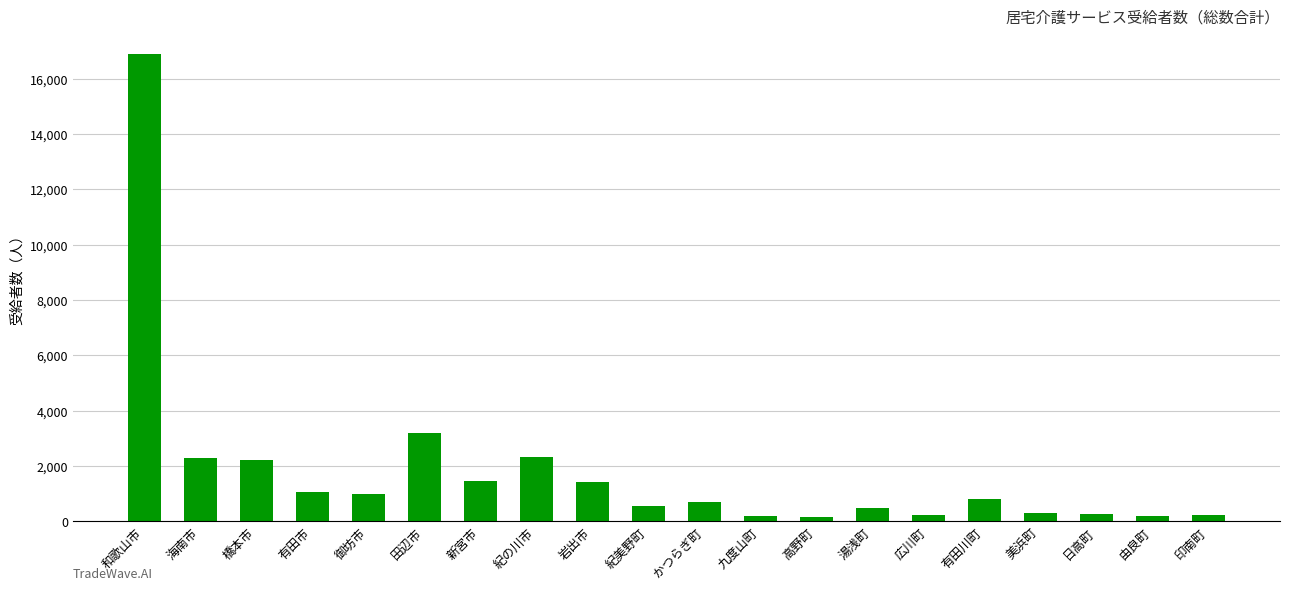

At which label does the data first exceed 791?

和歌山市